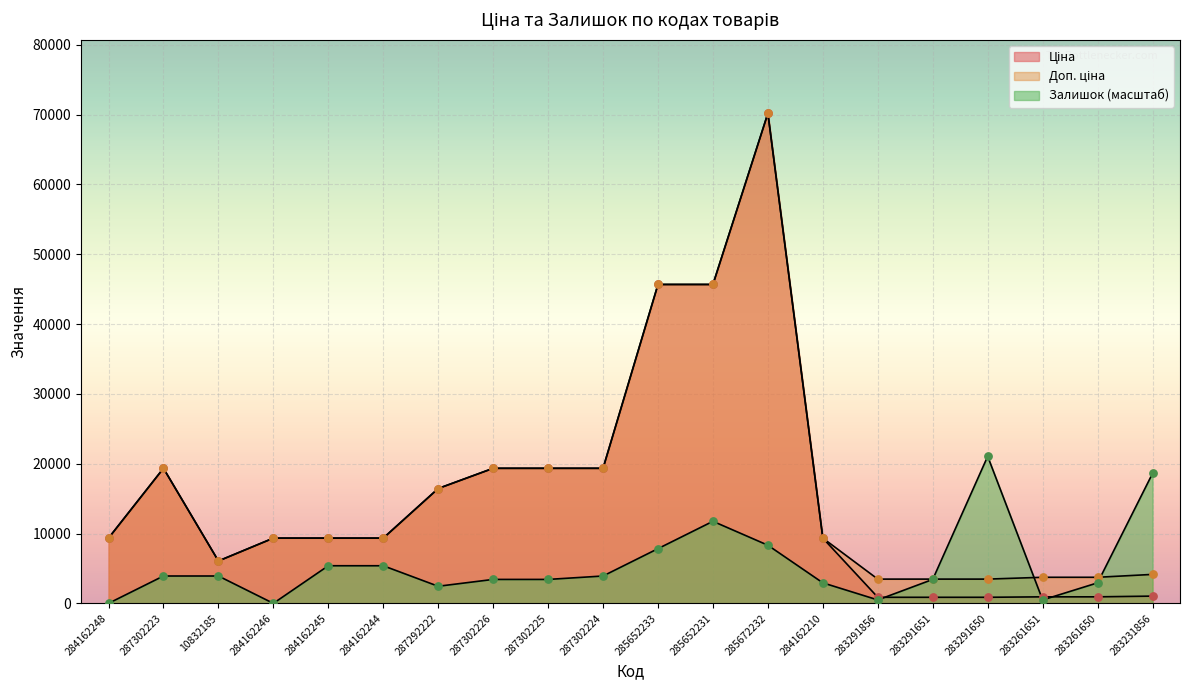

Which series has the largest total across all categories?

Доп. ціна